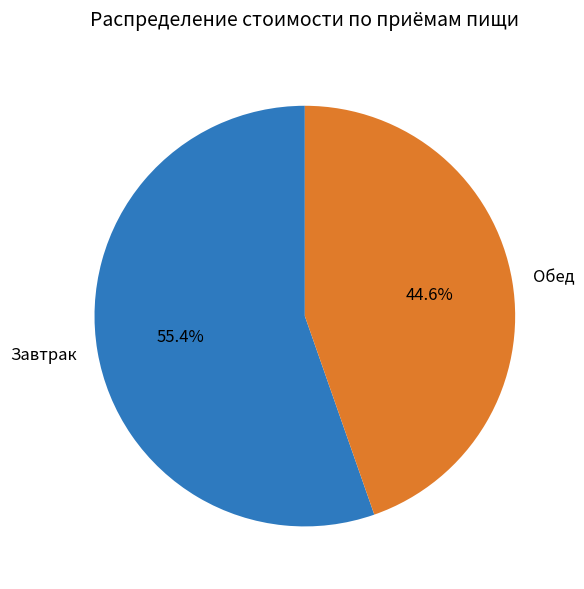

What is the total percentage of Завтрак and Обед?

100.0%